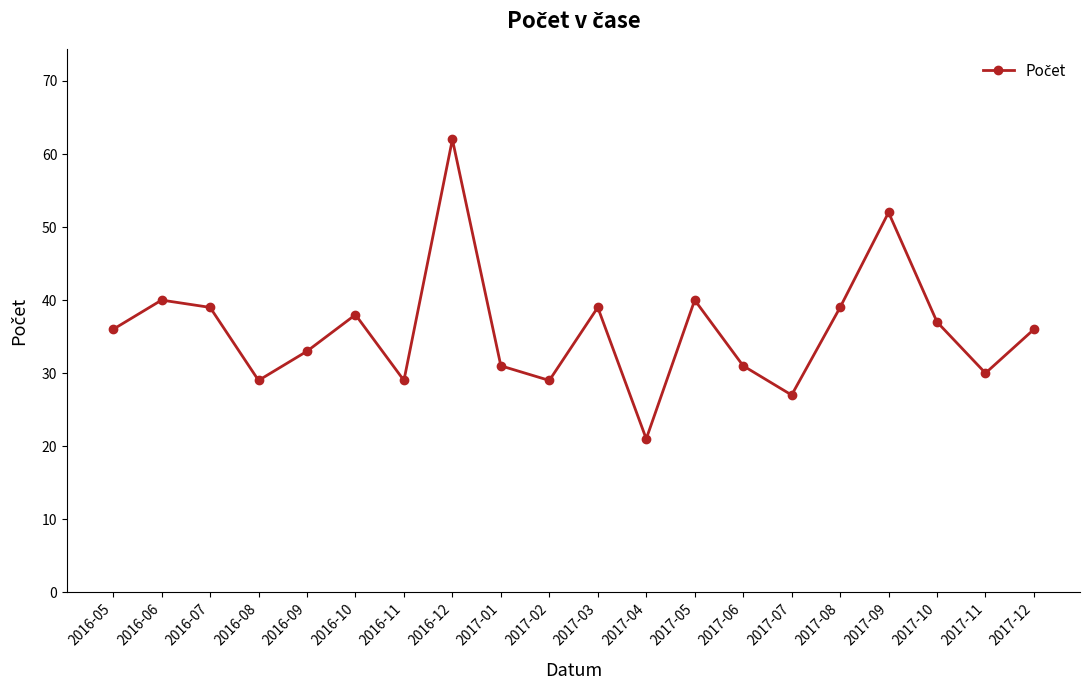

True or false: there are more than 0 points higher than both neighbors.

True